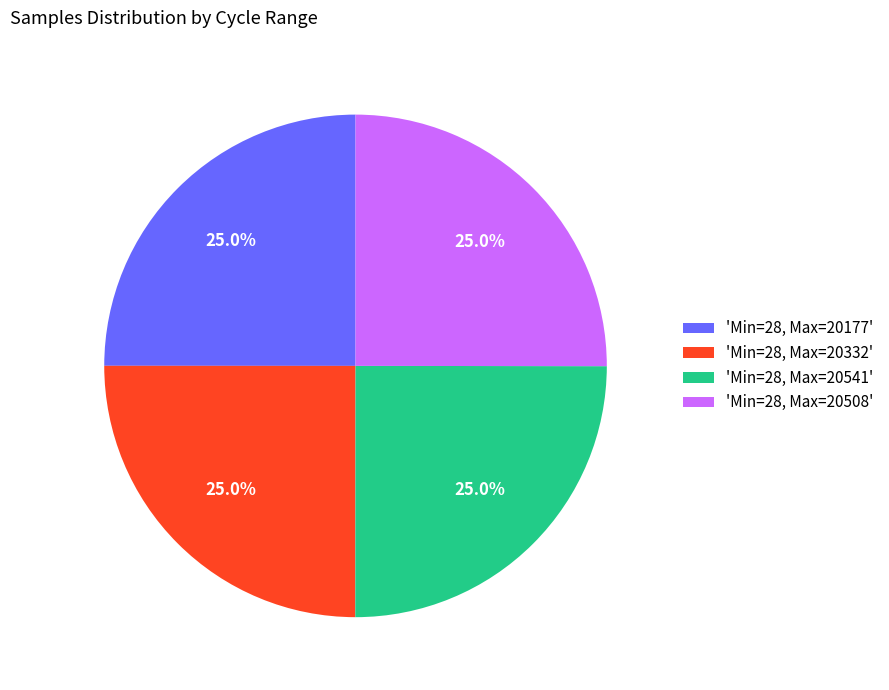

What is the ratio of the value at 'Min=28, Max=20508' to the value at 'Min=28, Max=20541'?

1.0